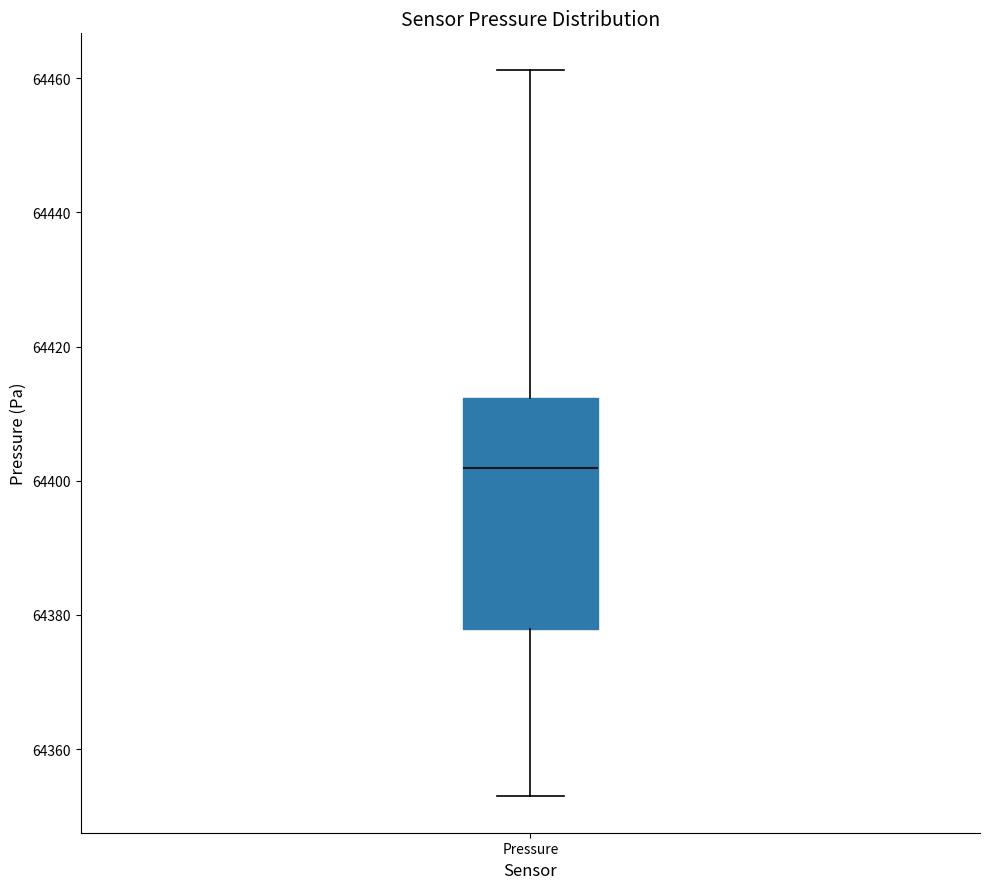

Transcribe this box plot: give where the median line is, the range the box spans, and where the two whiskers end, as read against the y-axis. The values are not printed on the chart, so give them approximately, as read against the axis.

median 64402, box 64378 to 64412, whiskers 64352 to 64462